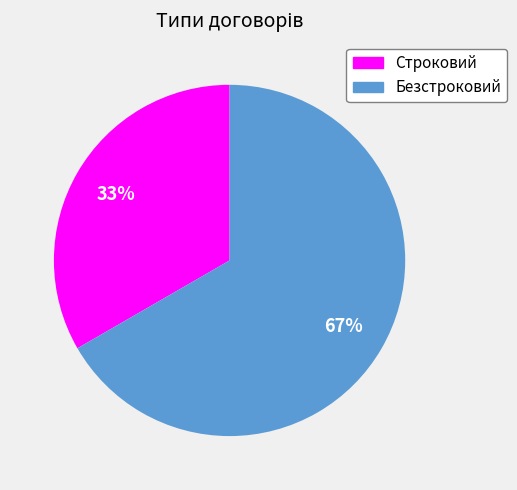

Combined, do Безстроковий and Строковий account for over 50%?

Yes